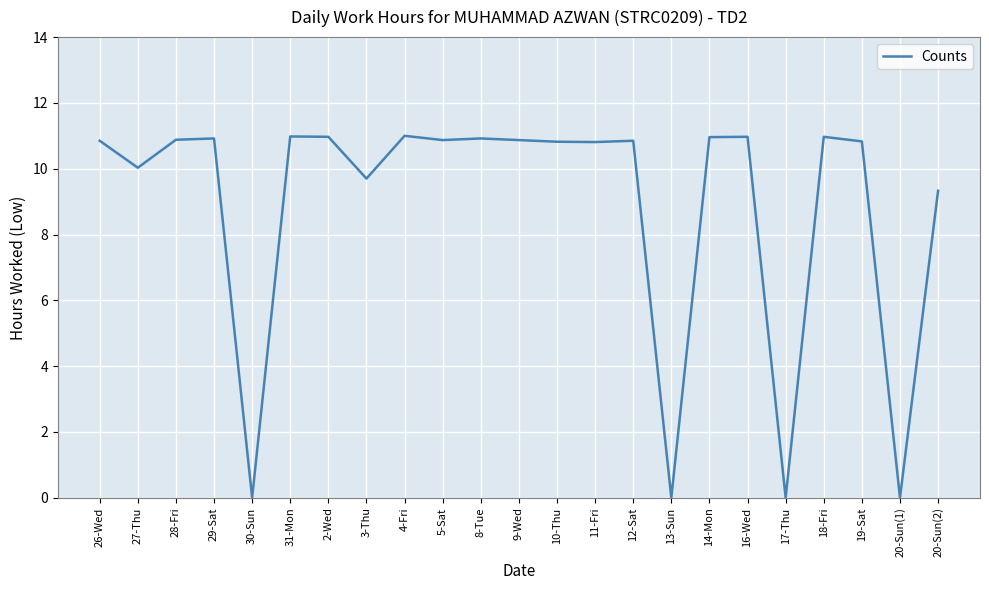

Which has a higher value, 20-Sun(1) or 2-Wed?

2-Wed